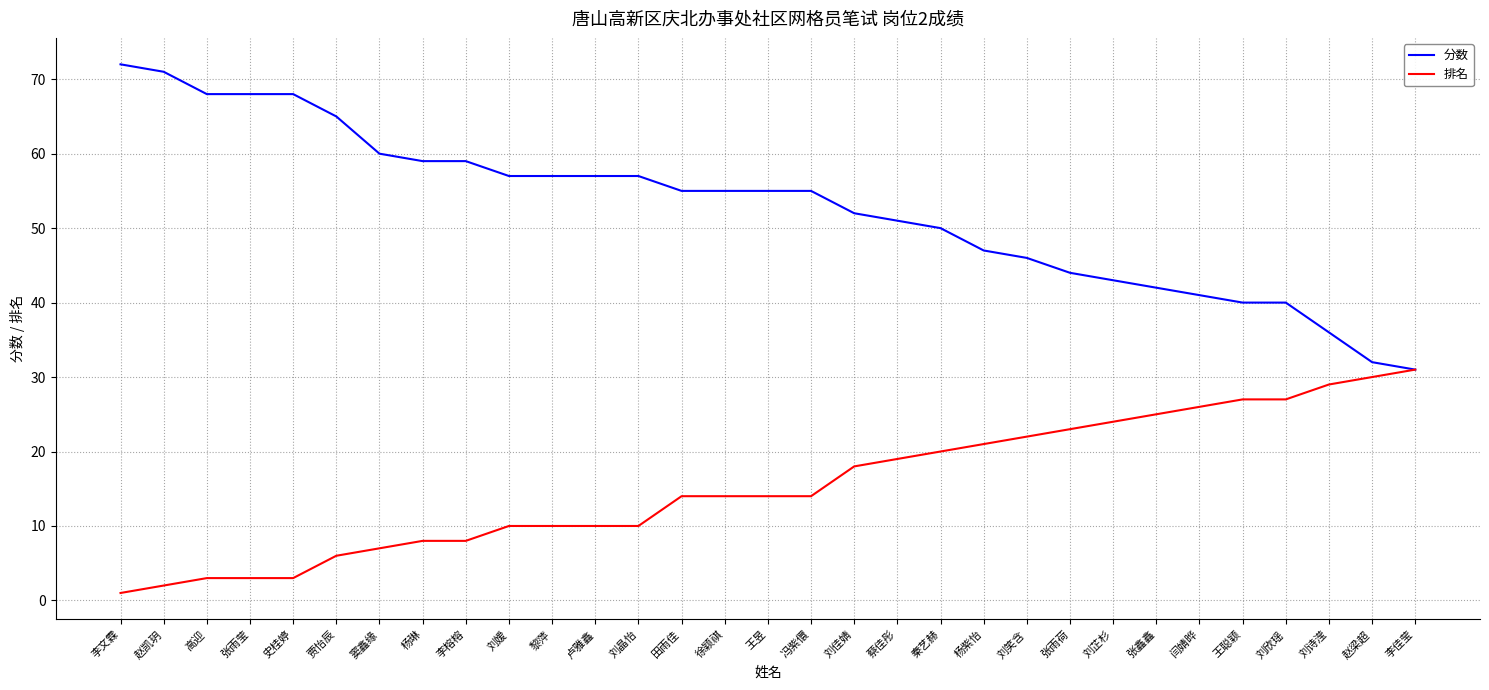

Rank the series by their average value, from lowest to highest.

排名, 分数